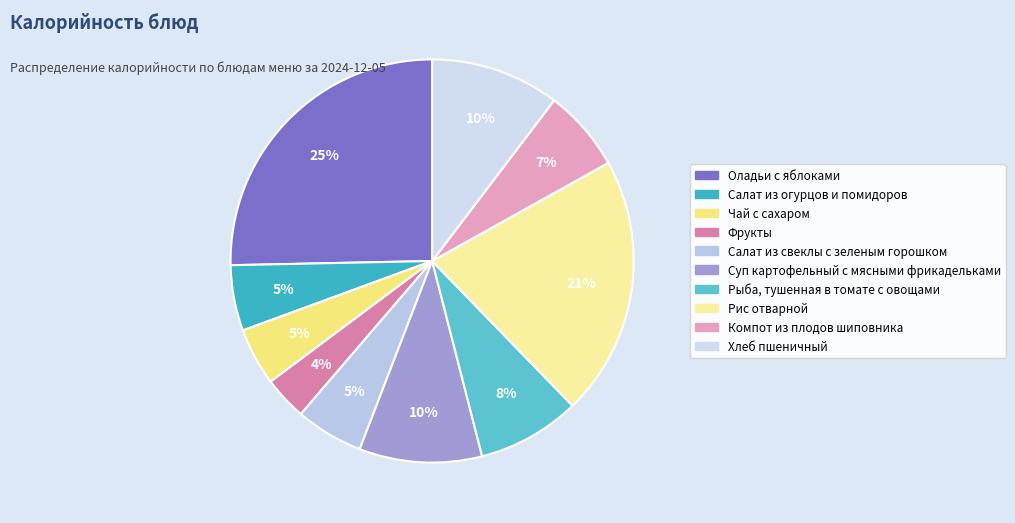

What percentage is the Салат из свеклы с зеленым горошком slice, to the nearest percent?

5%